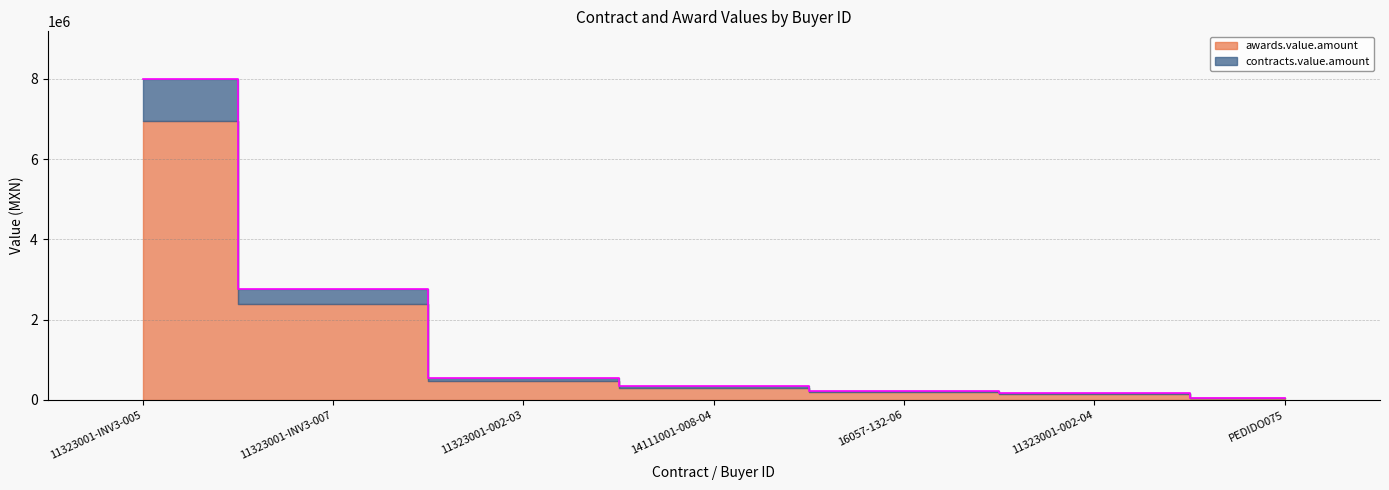

List the labels in order of value, smallest first.

PEDIDO075, 11323001-002-04, 16057-132-06, 14111001-008-04, 11323001-002-03, 11323001-INV3-007, 11323001-INV3-005